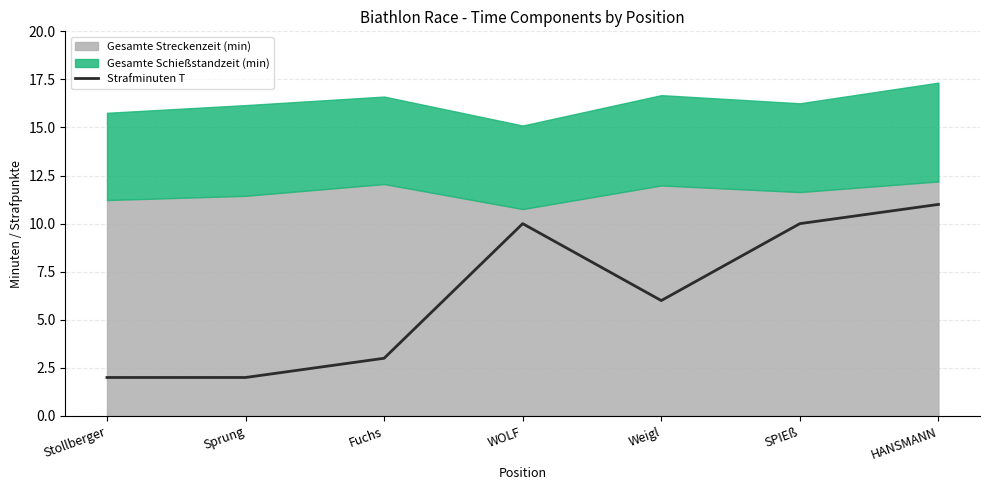

At which label does Strafminuten T reach its peak?

HANSMANN